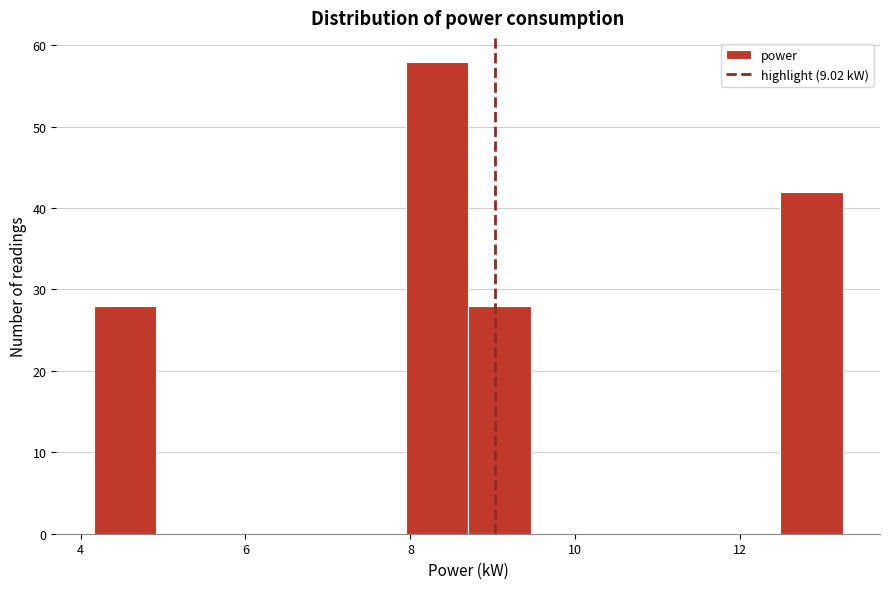

Around what value on the x-axis is the tallest bar? Give the approximate position of its centre, as read against the axis.

8.4